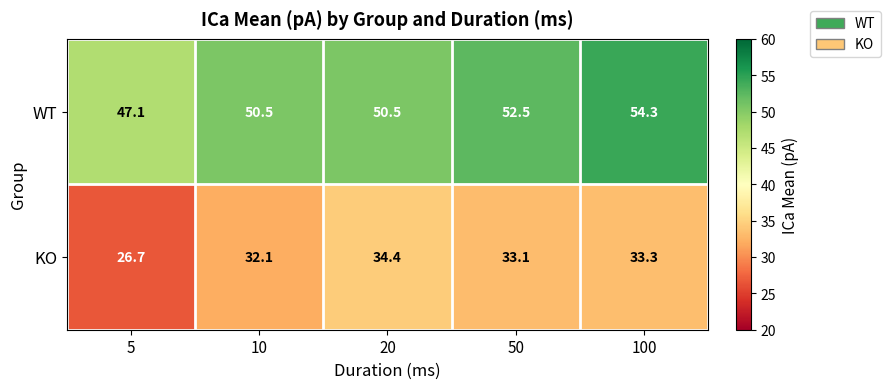

The value of KO at 20 is 34.4. True or false?

True